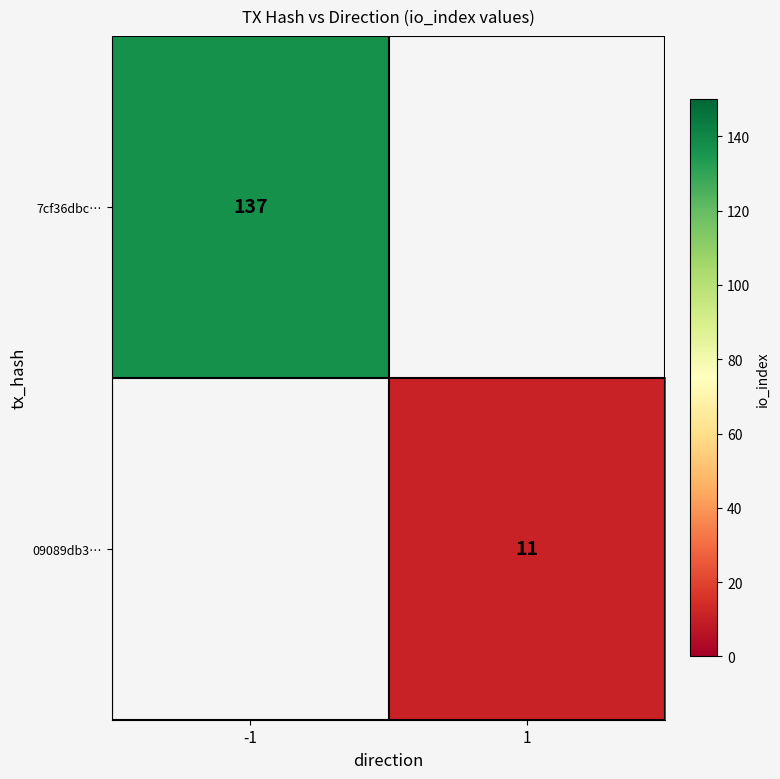

The 09089db3… series shows 17 at 1. True or false?

False